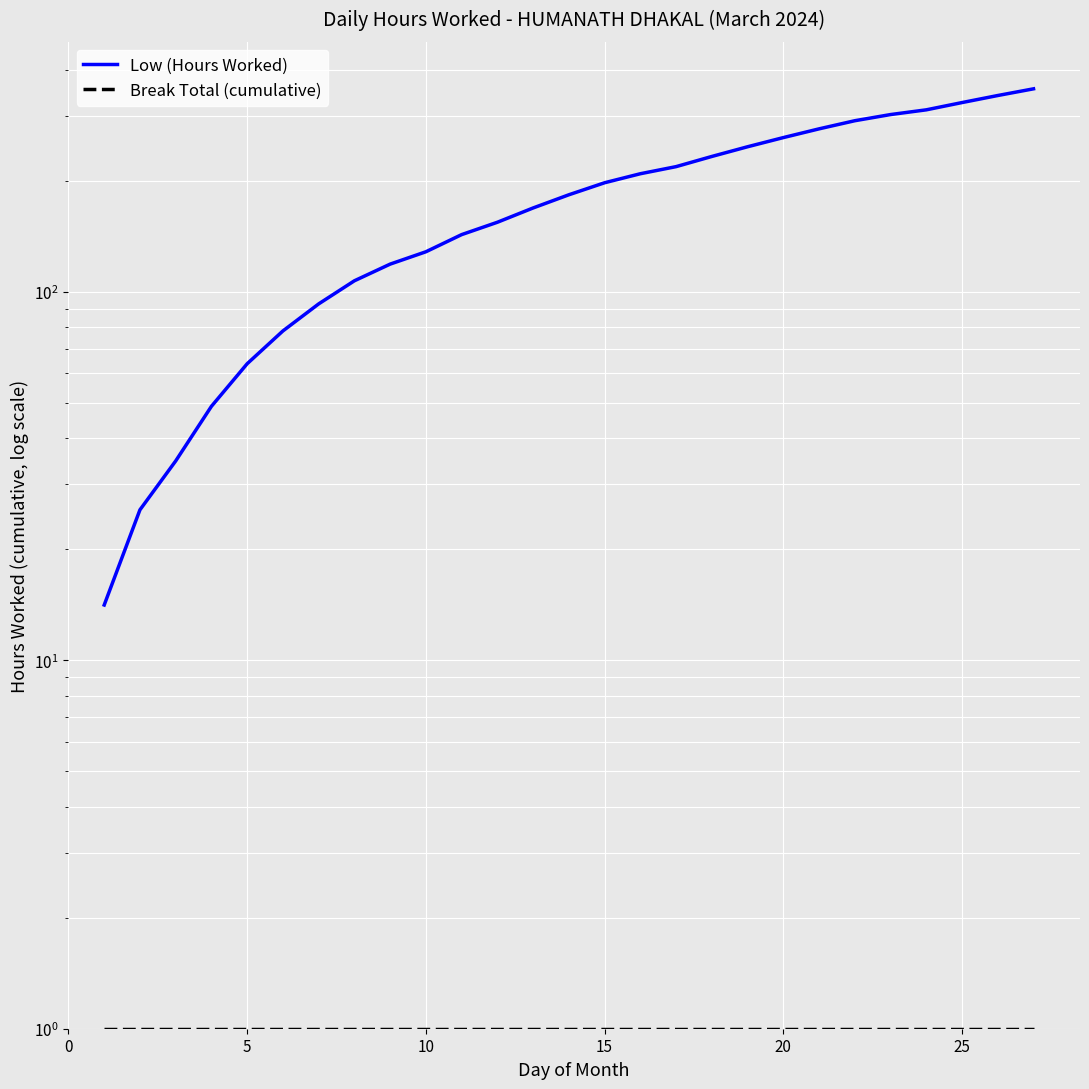

Is it true that Break Total (cumulative) equals 1.0 at 5?

True